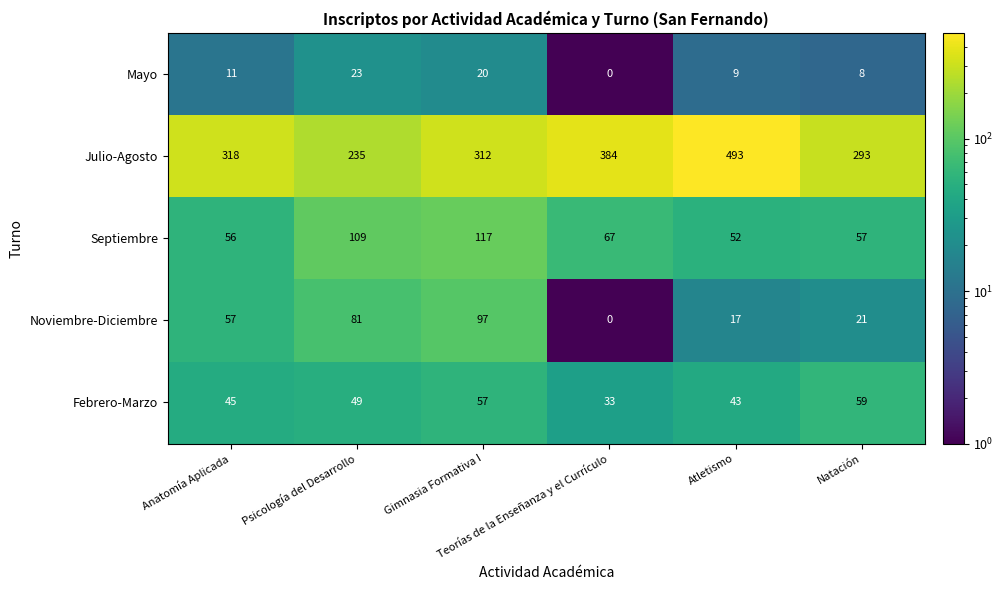

What is the total value across all series at Anatomía Aplicada?

487